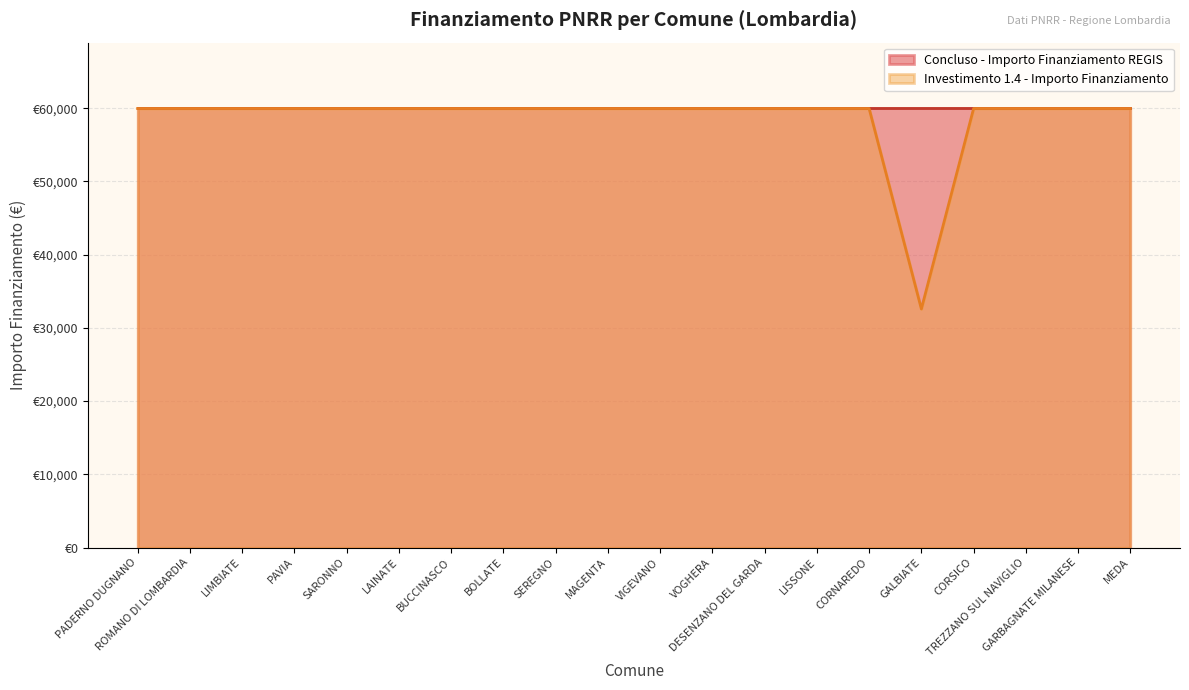

What is the smallest value displayed?

32589